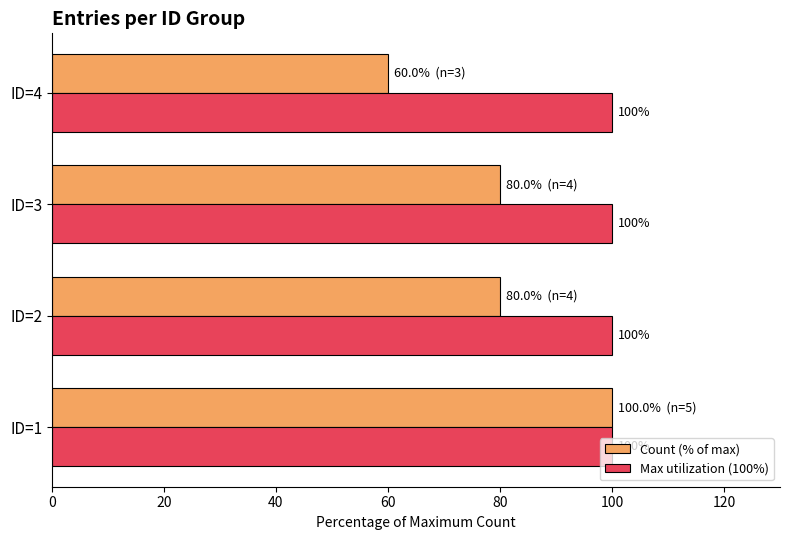

What is the maximum value for Count (% of max)?

100